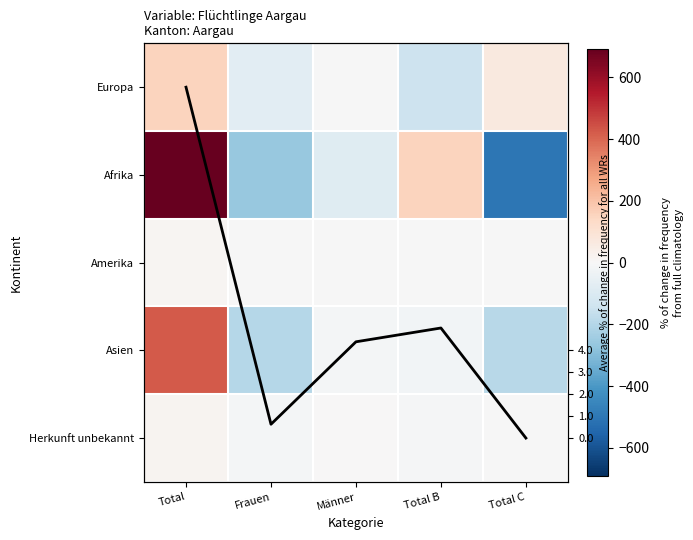

True or false: Amerika has a value of -3.4 at Frauen.

True